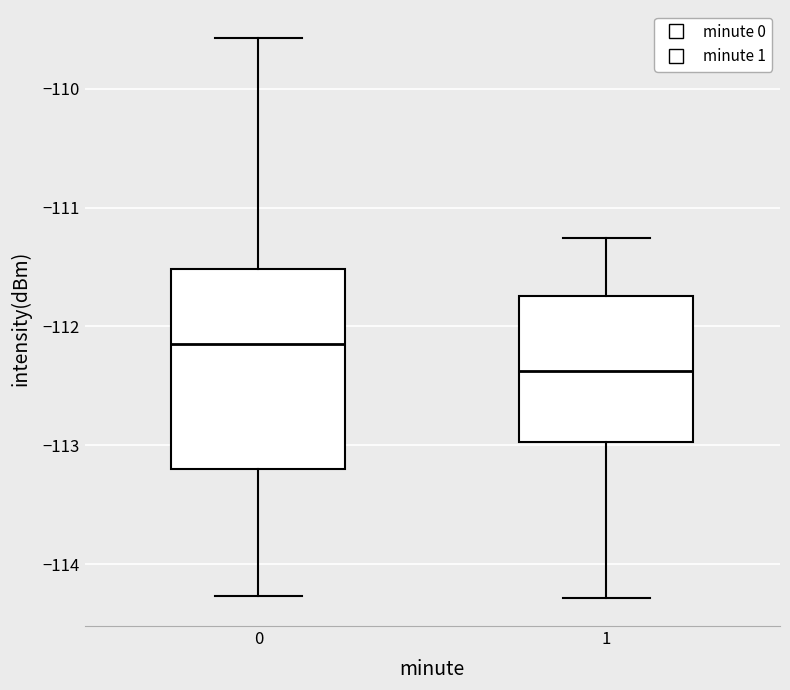

Which box has the highest median line?

0